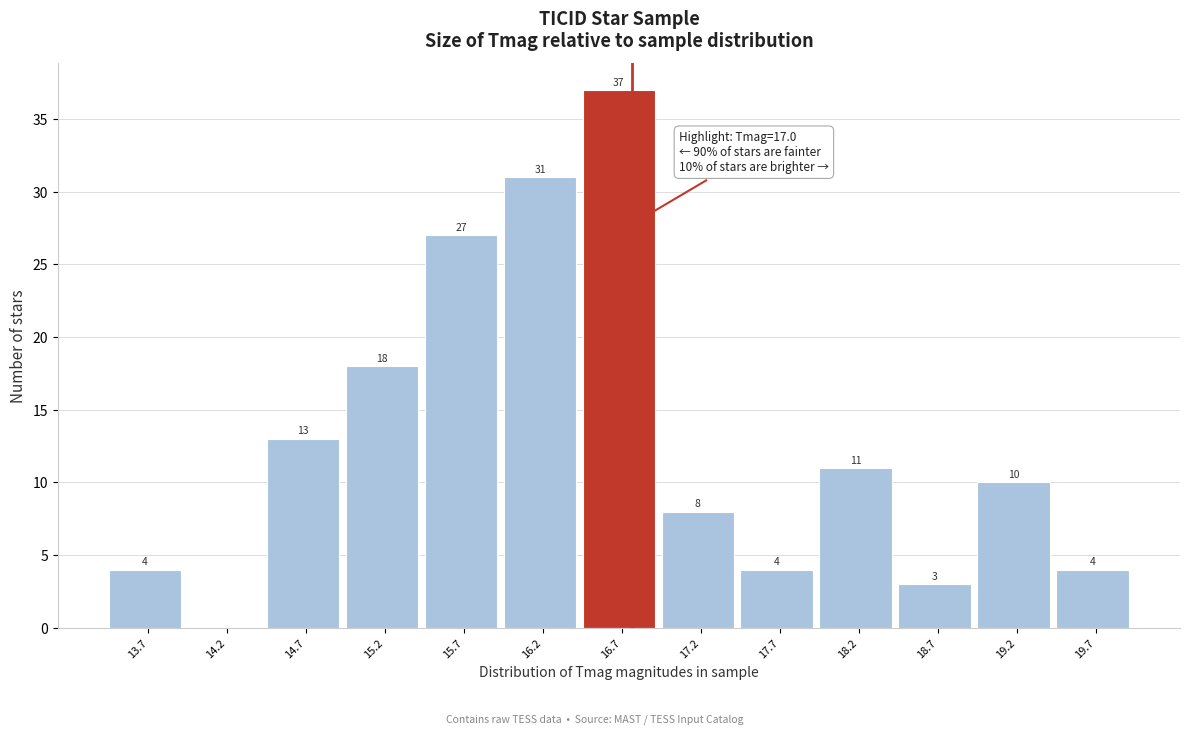

Reading left to right, transcribe all the data shown in this chart.

13.7=4	14.2=0	14.7=13	15.2=18	15.7=27	16.2=31	16.7=37	17.2=8	17.7=4	18.2=11	18.7=3	19.2=10	19.7=4